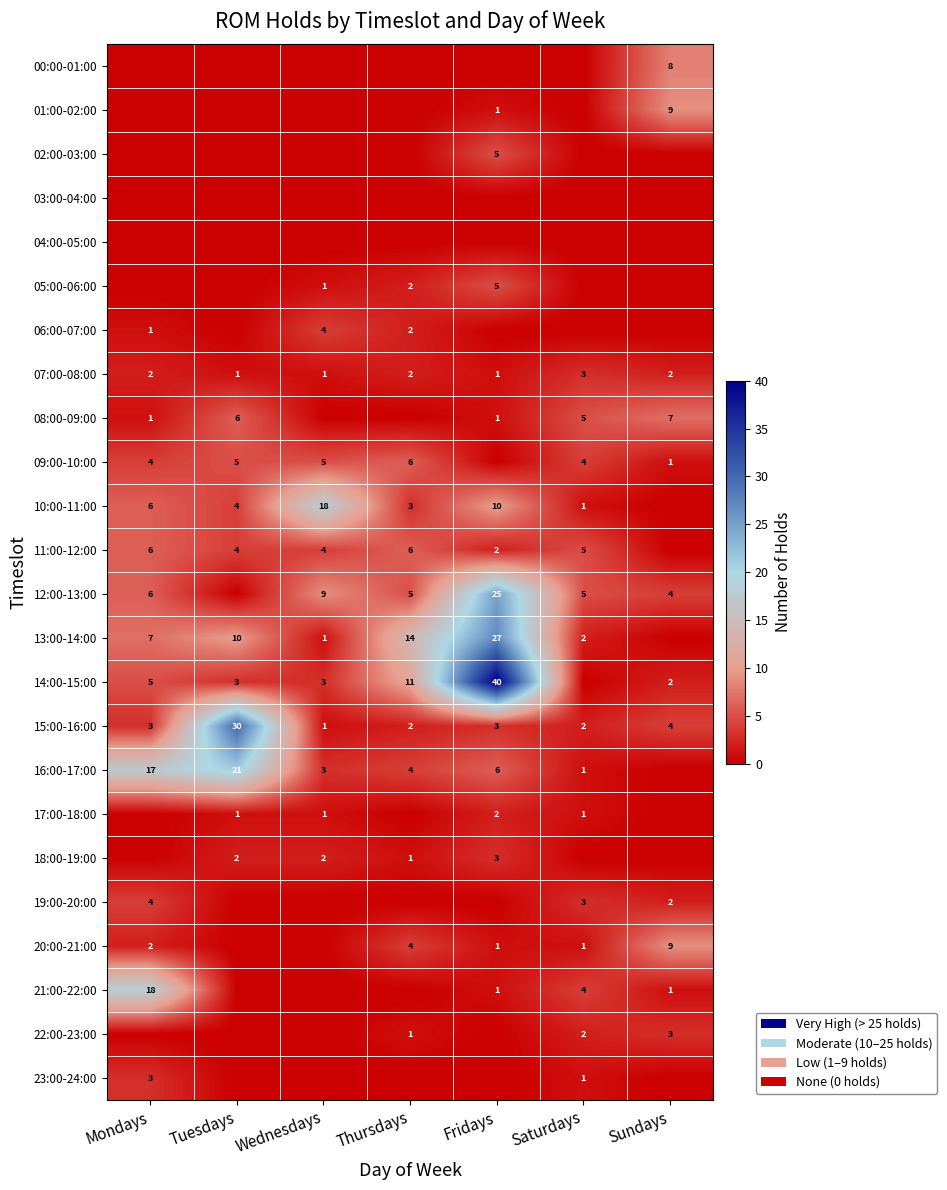

What is the sum of the 20:00-21:00 values at Mondays and Fridays?

3